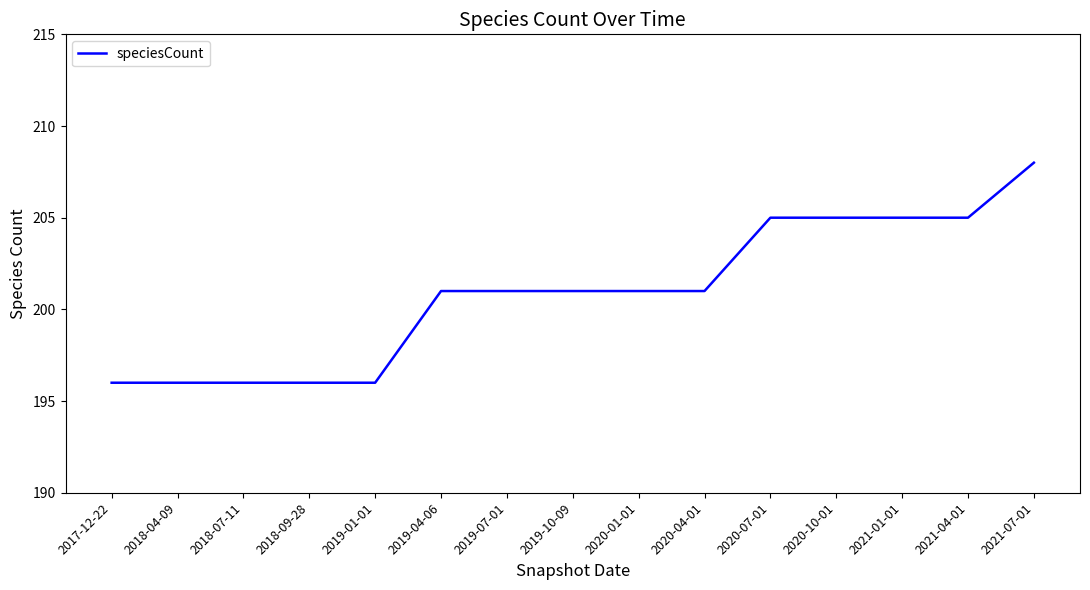

The value at 2018-09-28 is 261. True or false?

False